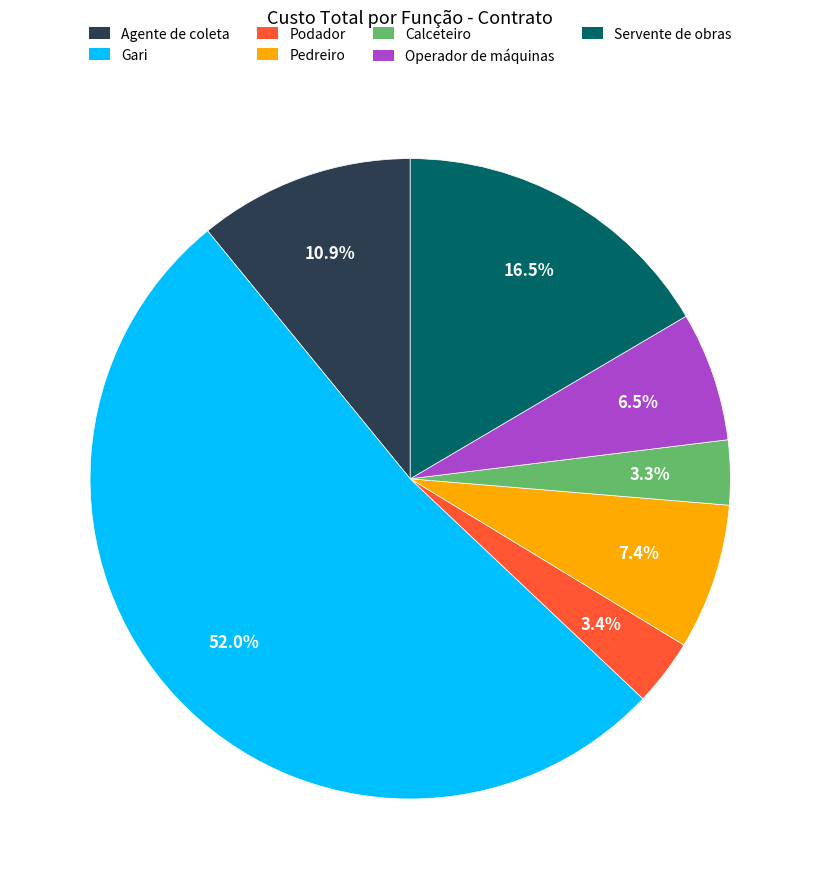

Does any single category account for the majority?

Yes